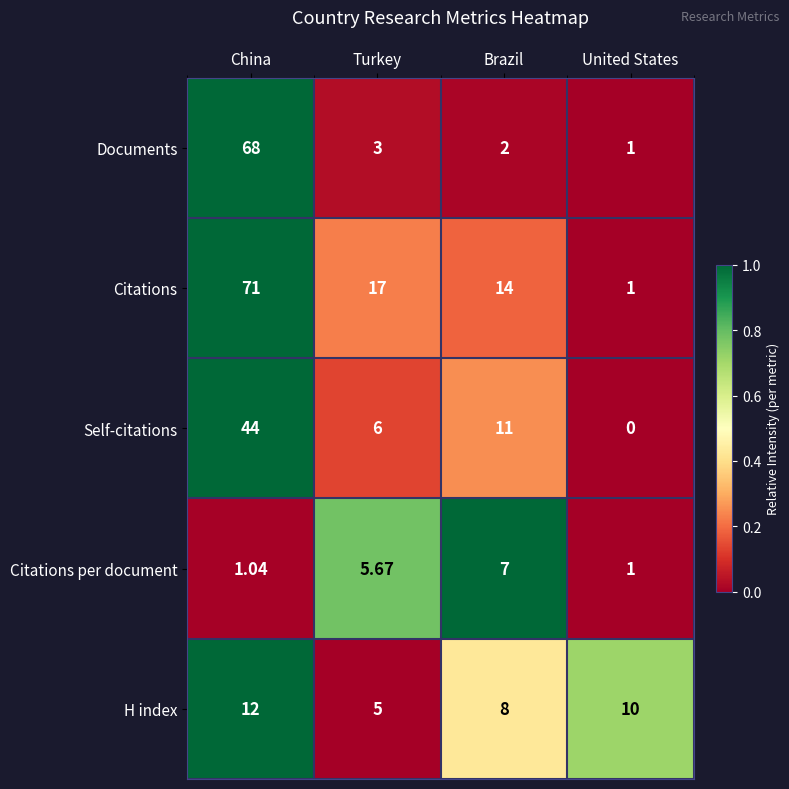

At which category is the sum across all series the highest?

China